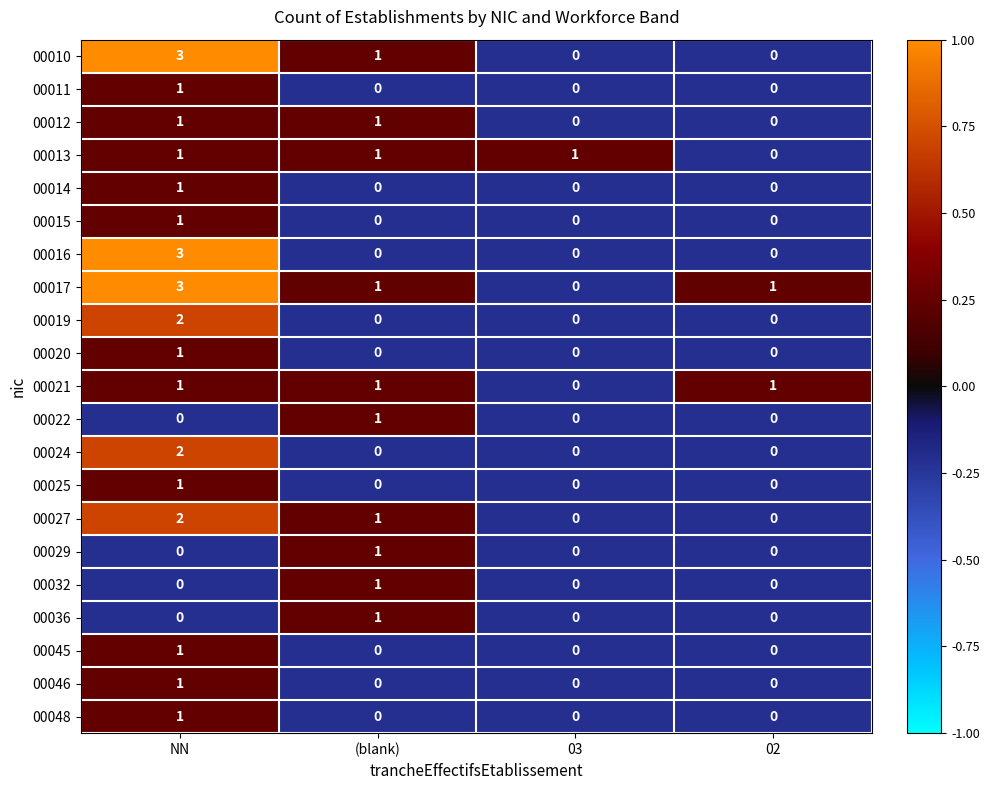

Count the 00021 values in the range 1 to 2.

3